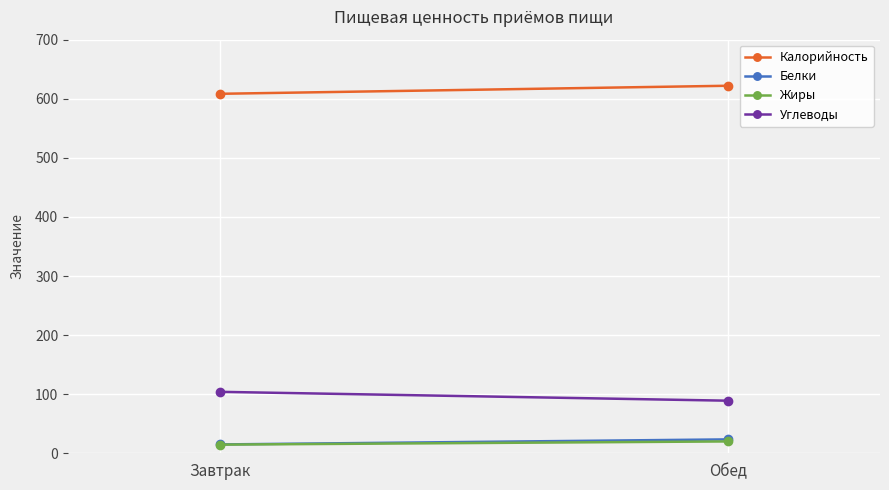

What is the value of the Углеводы point at the 1st from the left?

104.0